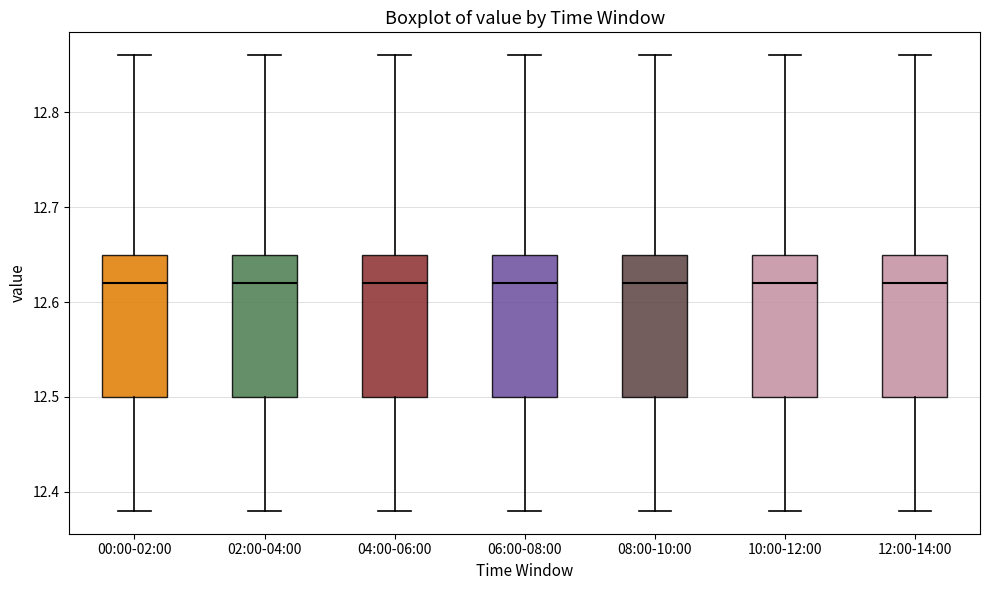

Where does the lower whisker of the box for 08:00-10:00 end on the y-axis? The values are not printed on the chart, so give them approximately, as read against the axis.

12.38